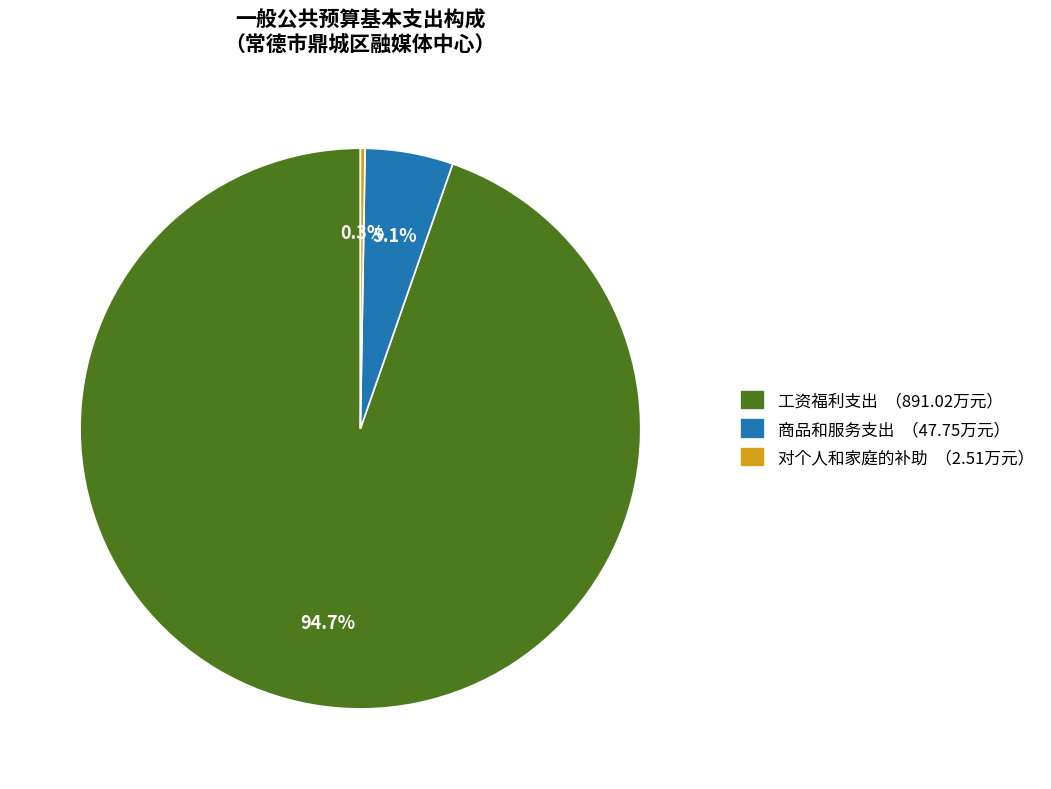

True or false: 工资福利支出 accounts for 89% of the total.

False